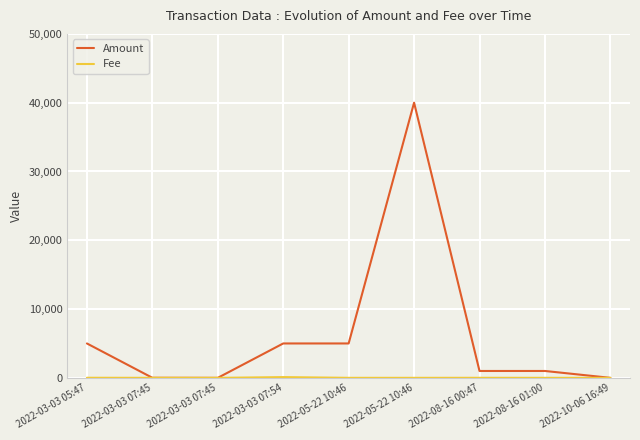

Between 2022-05-22 10:46 and 2022-10-06 16:49, which is larger?

2022-05-22 10:46